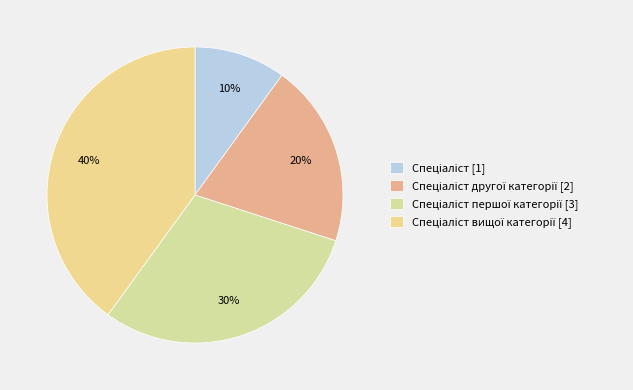

Which slice is the largest?

Спеціаліст вищої категорії